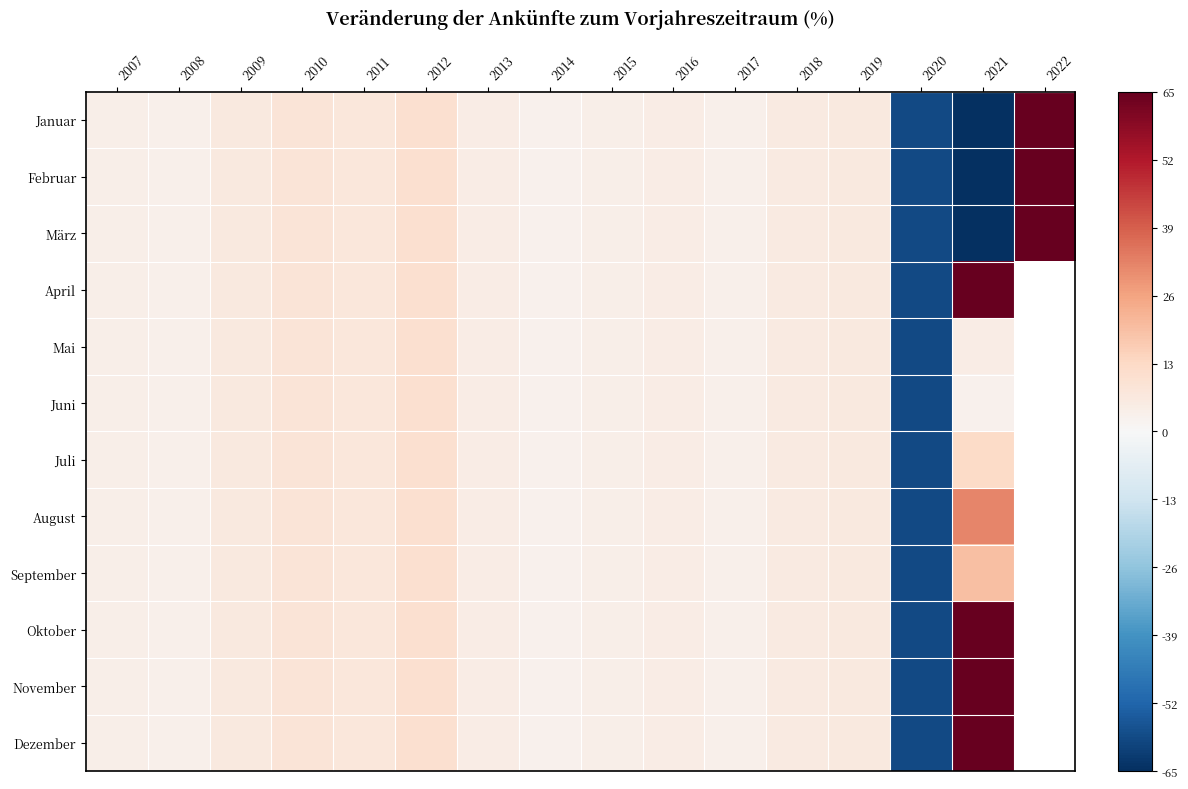

What is the greatest value displayed?

530.1